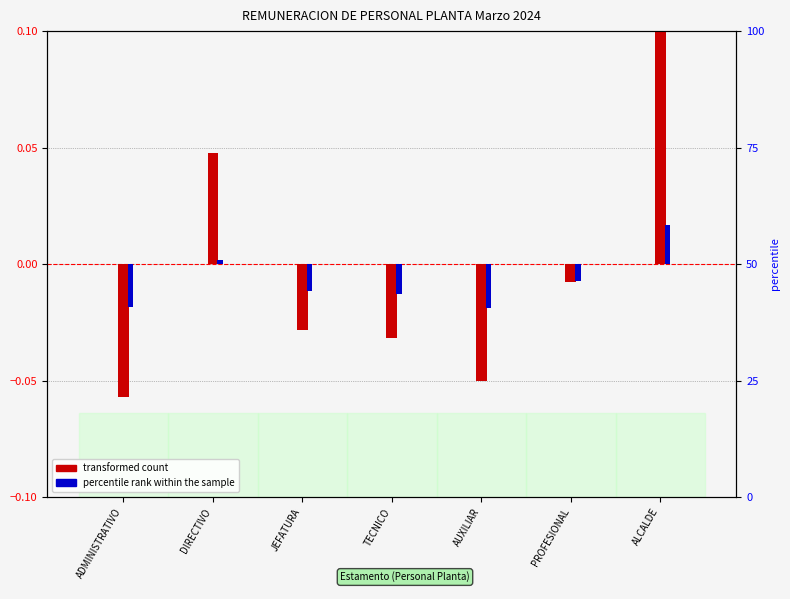

At which label is transformed count closest to 0?

PROFESIONAL